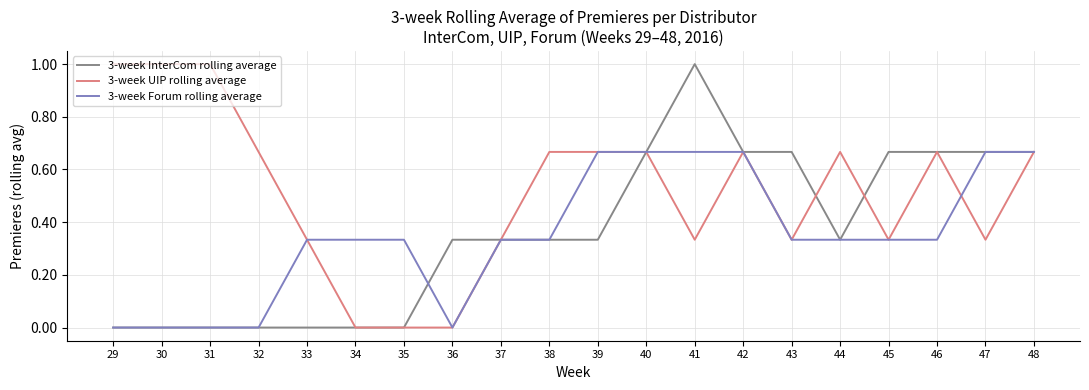

What is the spread (max minus min) of values at 29?

1.0